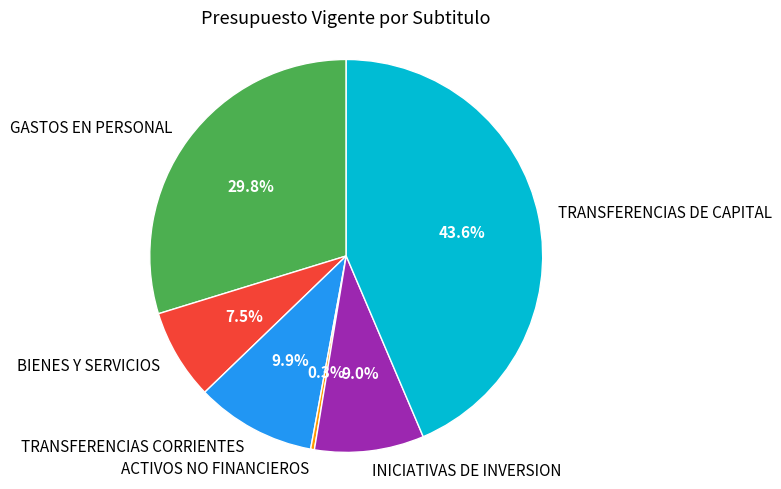

To the nearest percent, what is the difference between the largest and smallest slice percentages?

43%